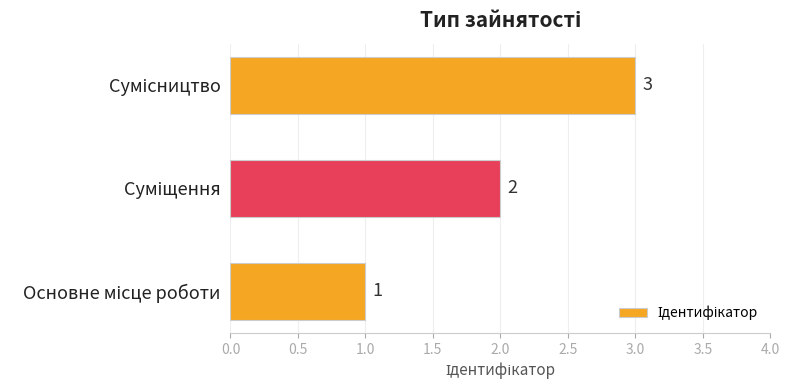

How many values are between 1 and 3?

3